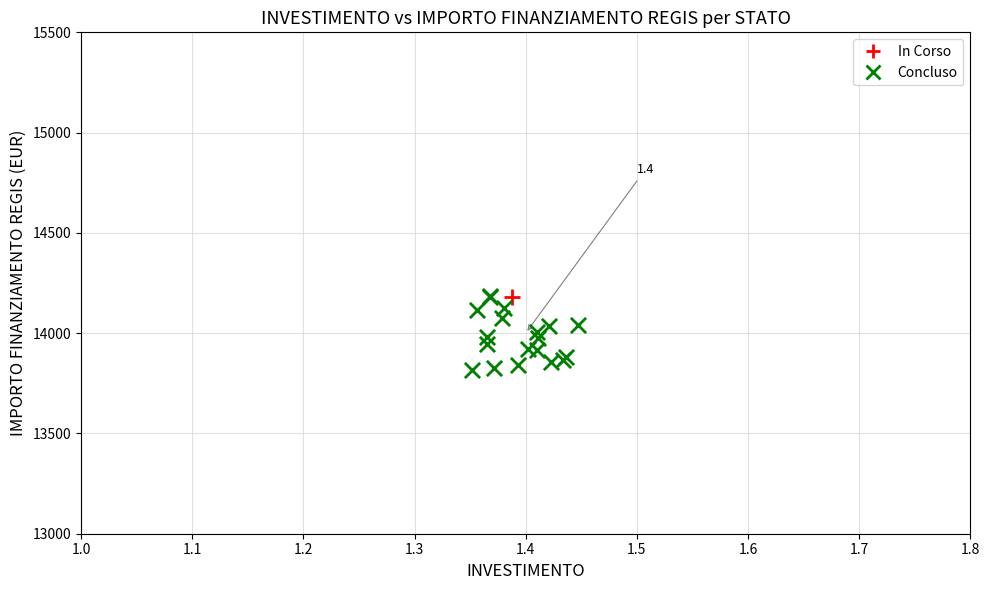

What are all the series names shown in the legend?

In Corso, Concluso